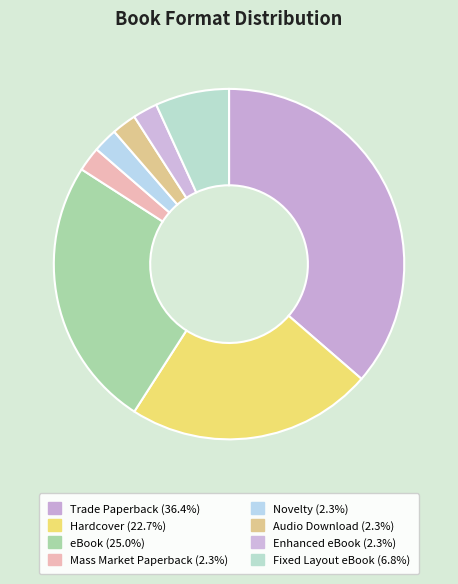

Is there any slice that represents more than half of the pie?

No